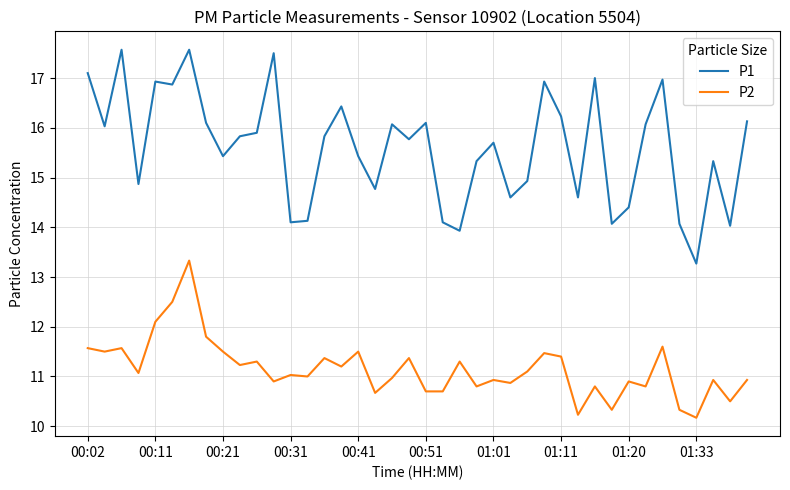

True or false: P2 and P1 intersect in this chart.

False